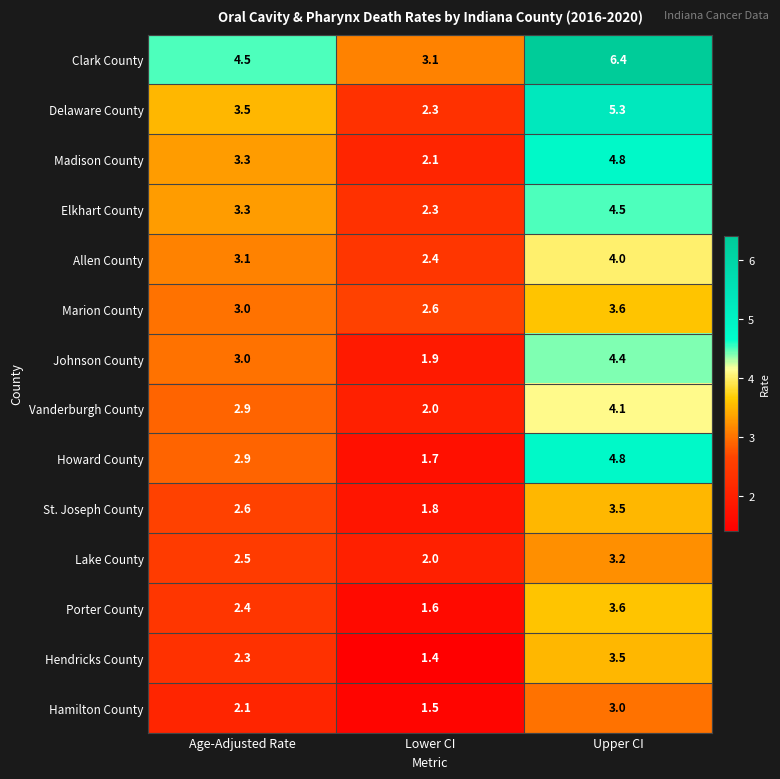

Which series has the widest spread of values?

Clark County